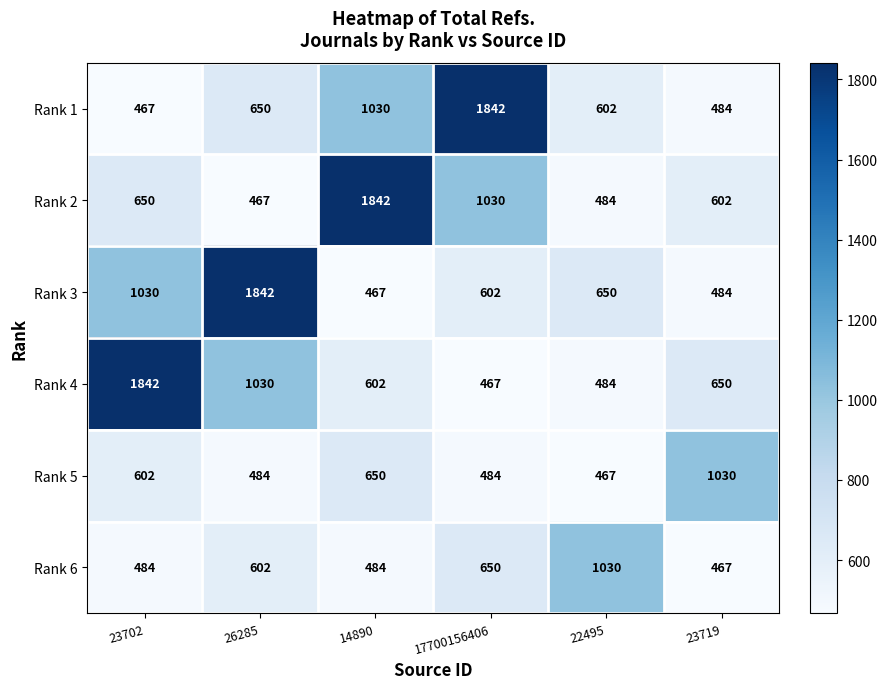

What is the difference between the maximum and minimum values in the Rank 3 series?

1375